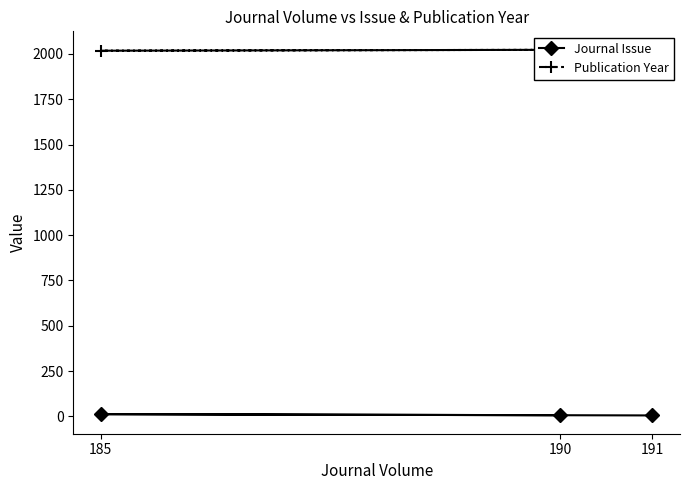

What is the value of the Journal Issue point at the 1st from the left?

12